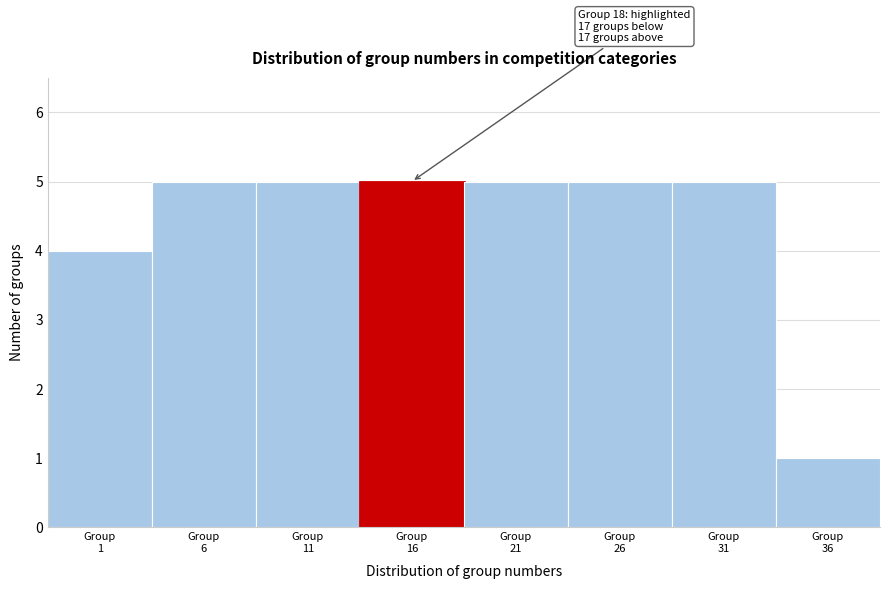

Reading left to right, list all the values displayed in this chart.

4	5	5	5	5	5	5	1